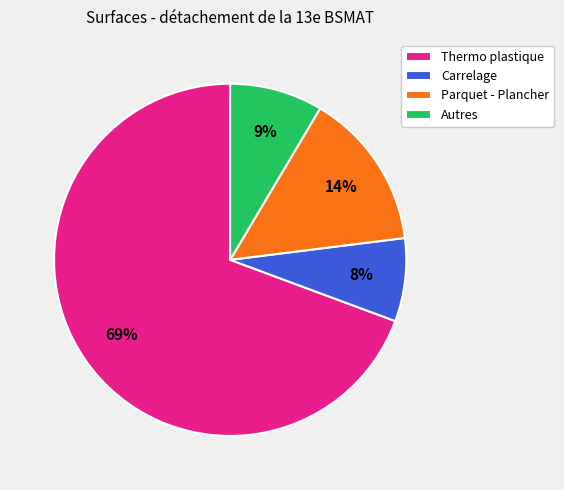

What percentage is the Autres slice, to the nearest percent?

9%